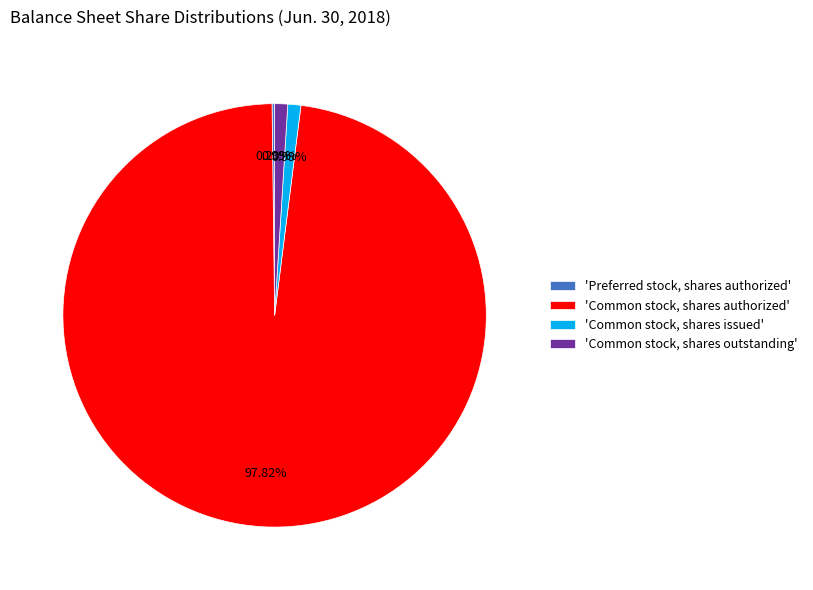

Which category has the biggest portion of the pie?

'Common stock, shares authorized'